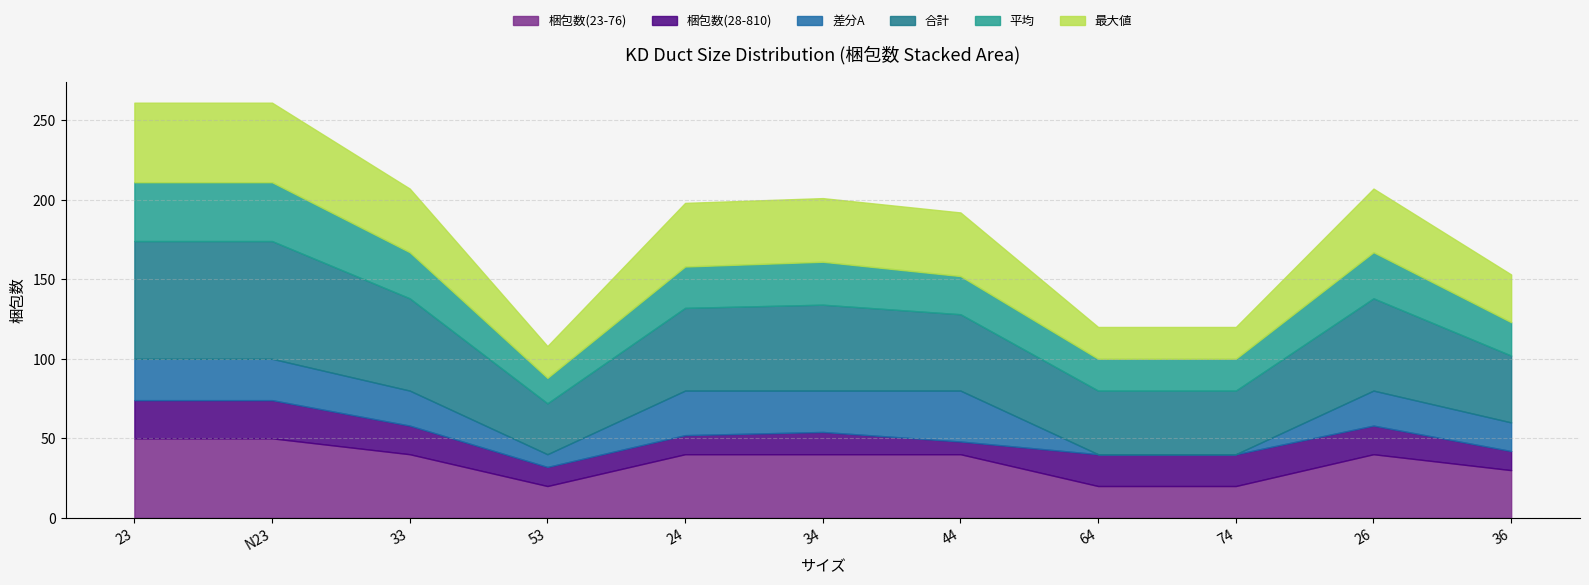

What is the spread (max minus min) of values at 34?

40